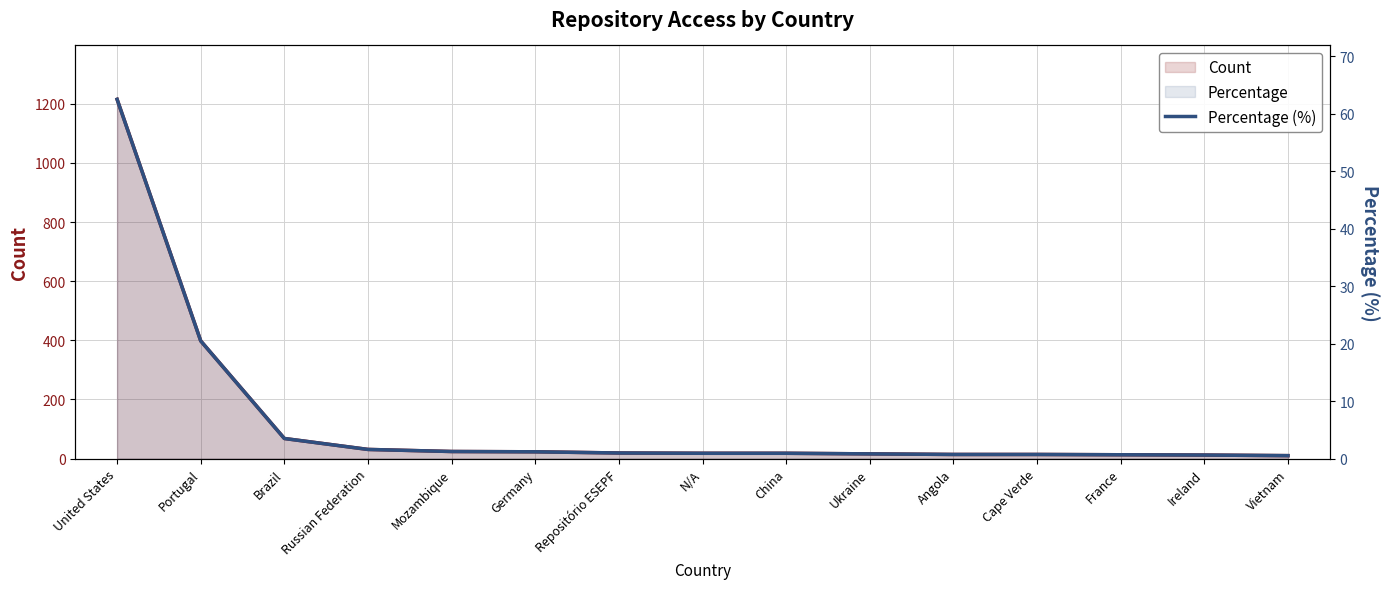

At which label does Count first exceed 18?

United States